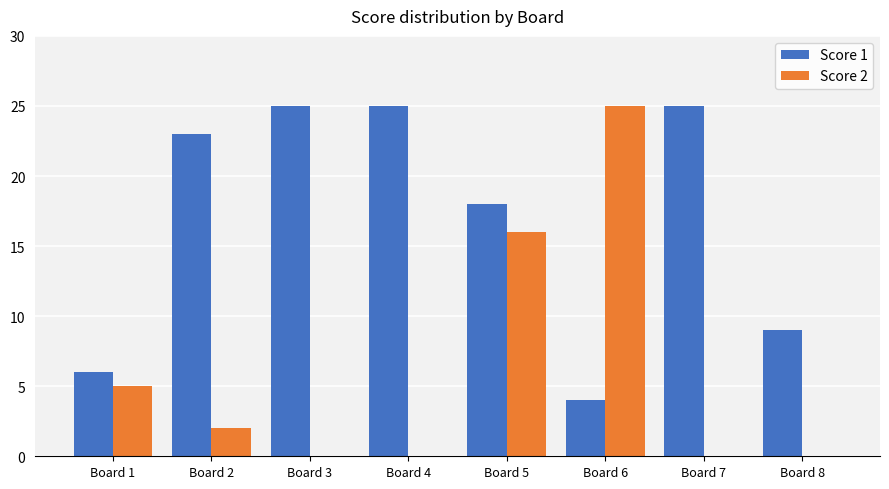

Which series changed the most between Board 1 and Board 5?

Score 1